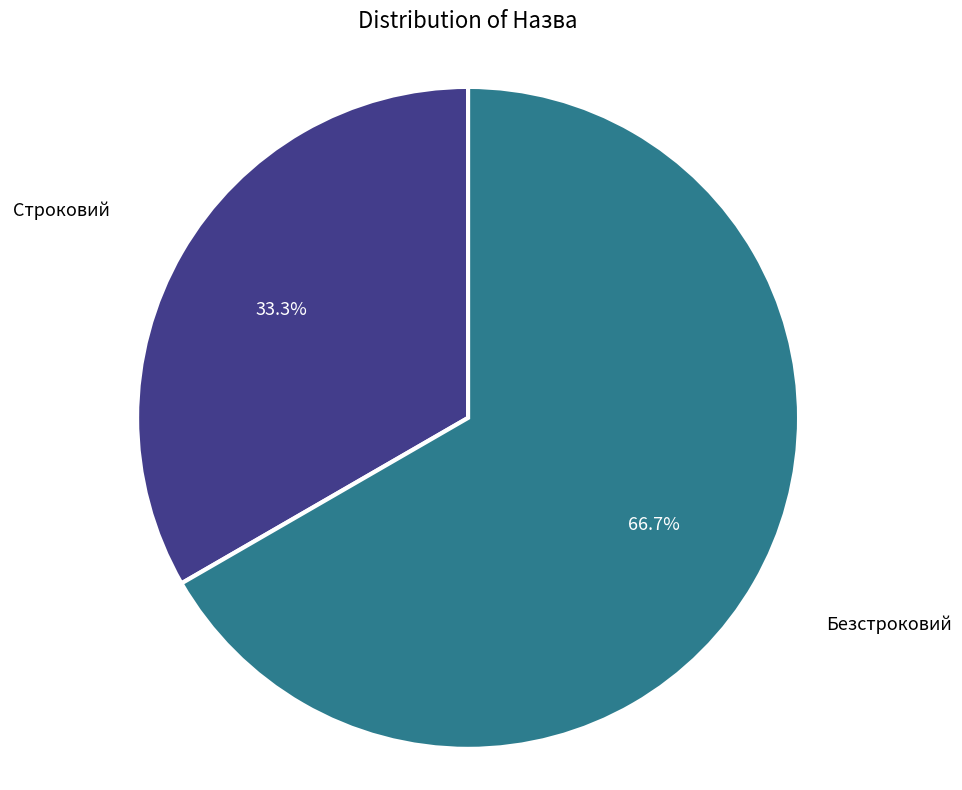

What is the total percentage of Безстроковий and Строковий?

100.0%